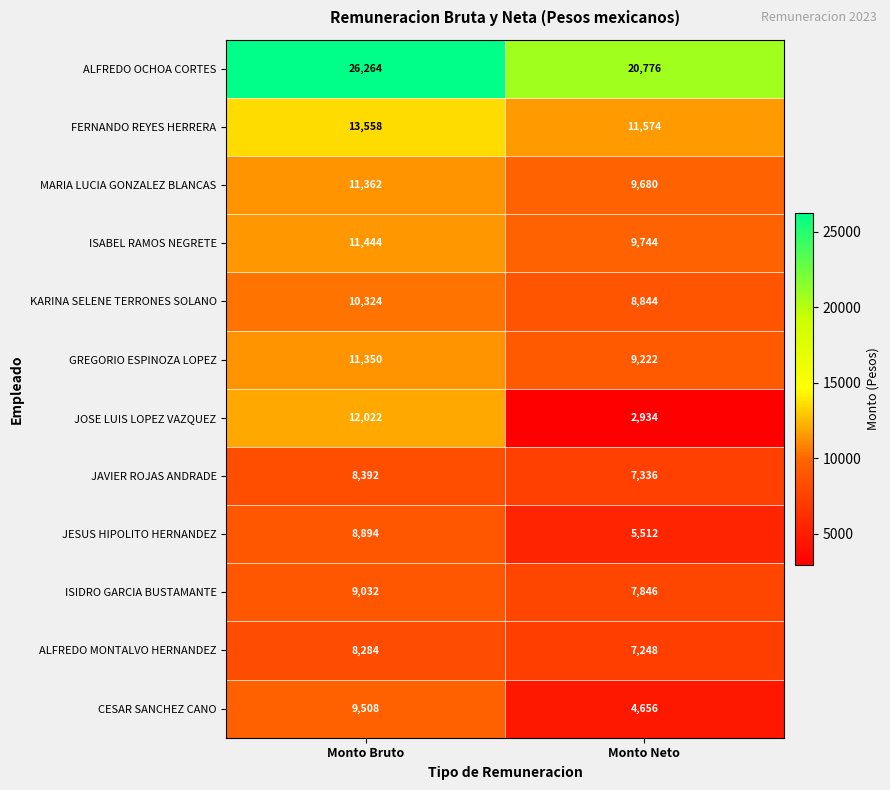

What is the minimum value shown in the chart?

2934